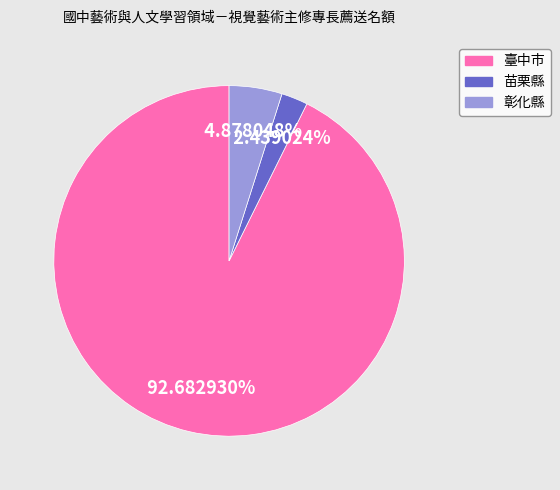

Which slice is the smallest?

苗栗縣